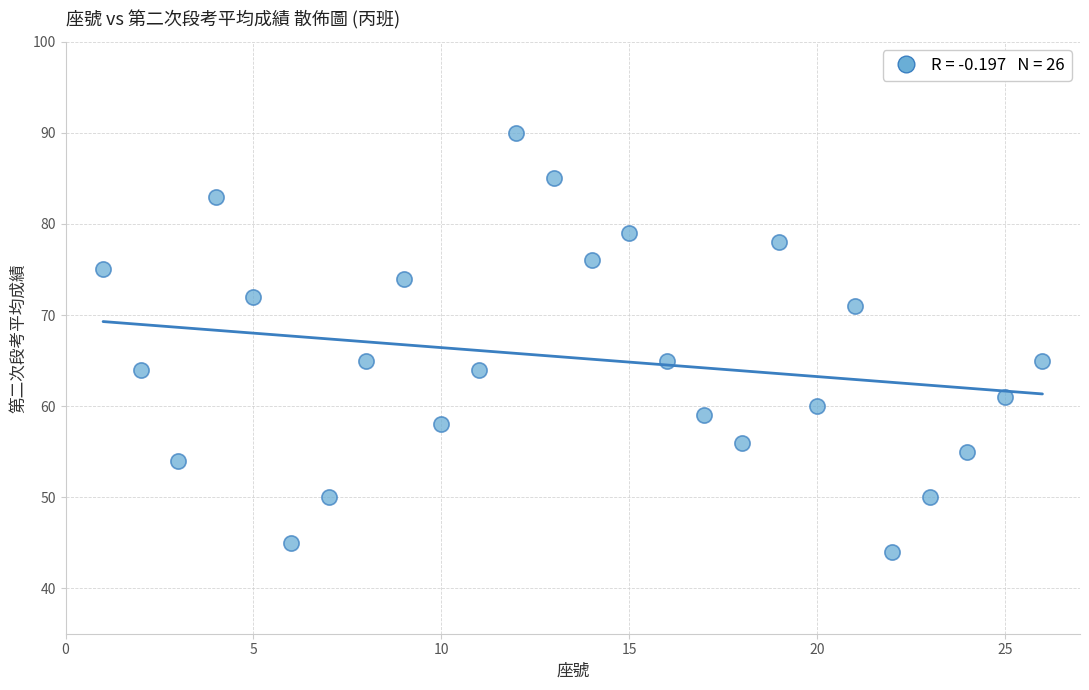

What is the range of X values (max minus min)?

25